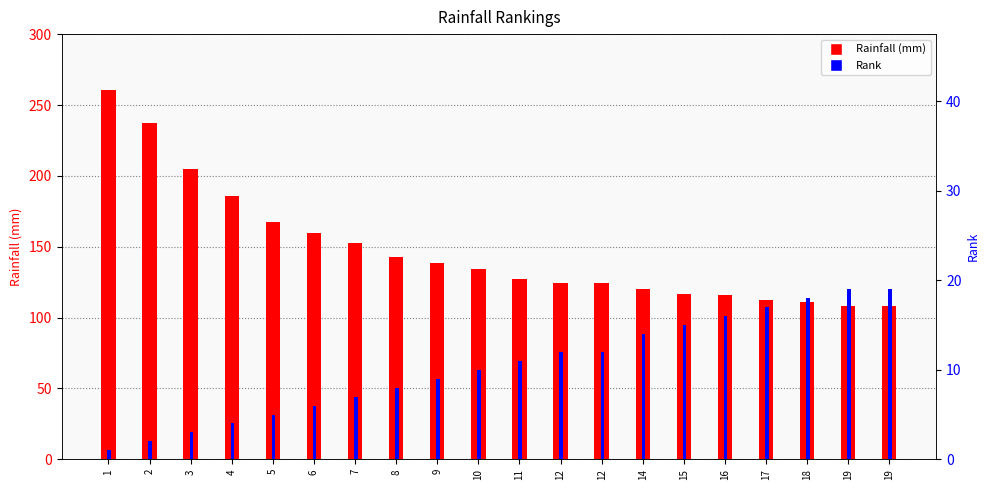

What is the average value of the Rainfall (mm) series?

147.7